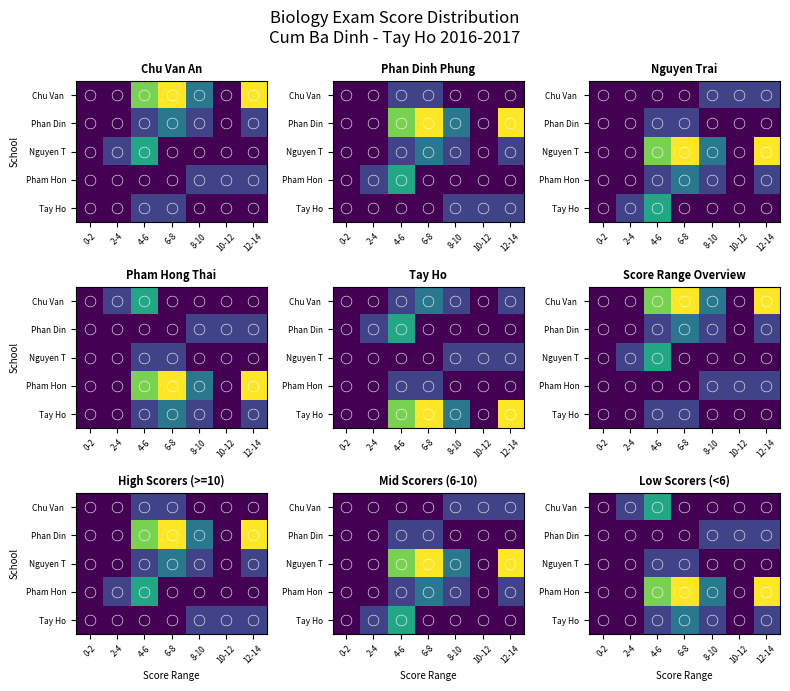

The Tay Ho series shows 3 at 6-8. True or false?

False